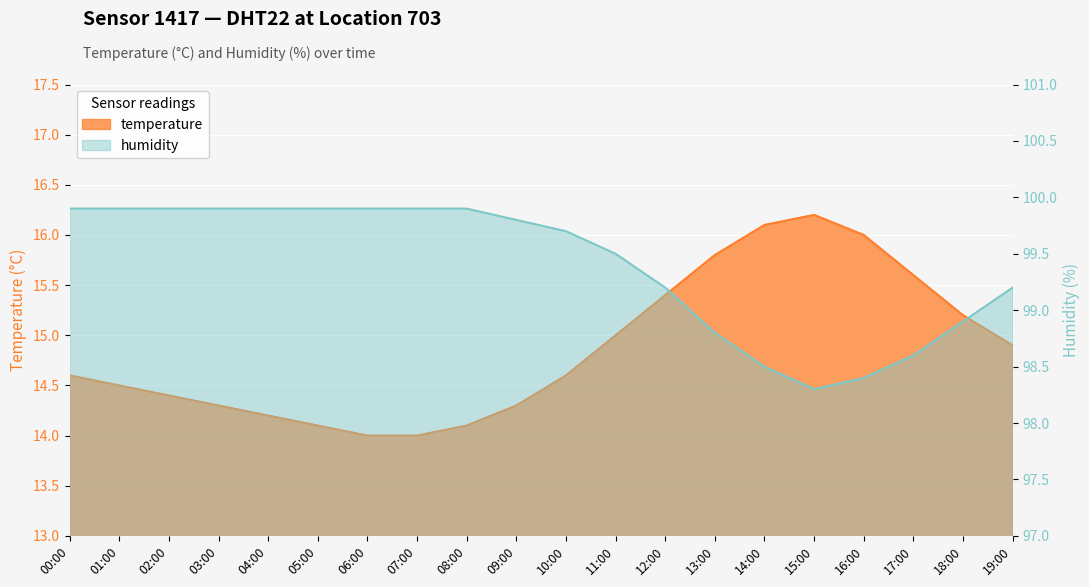

Where is temperature nearest to the value 15?

11:00